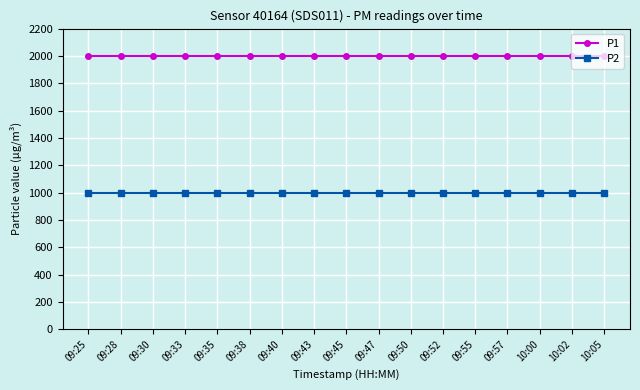

How many lines are shown in the chart?

2